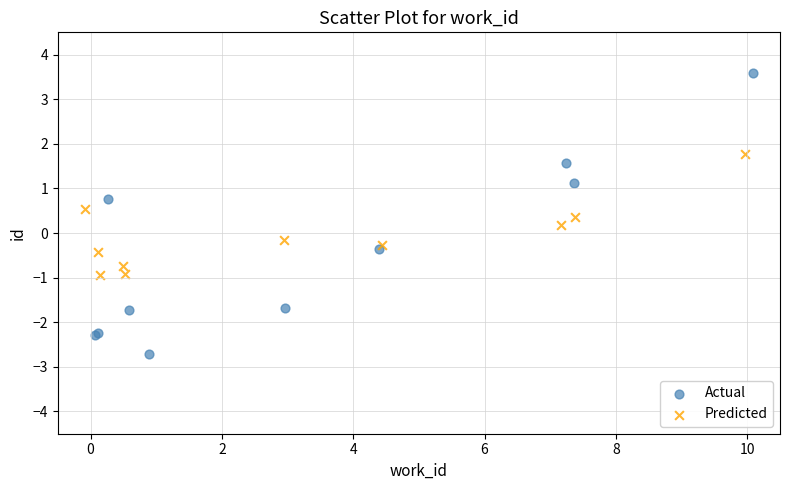

Which series has the widest spread of Y values?

Actual